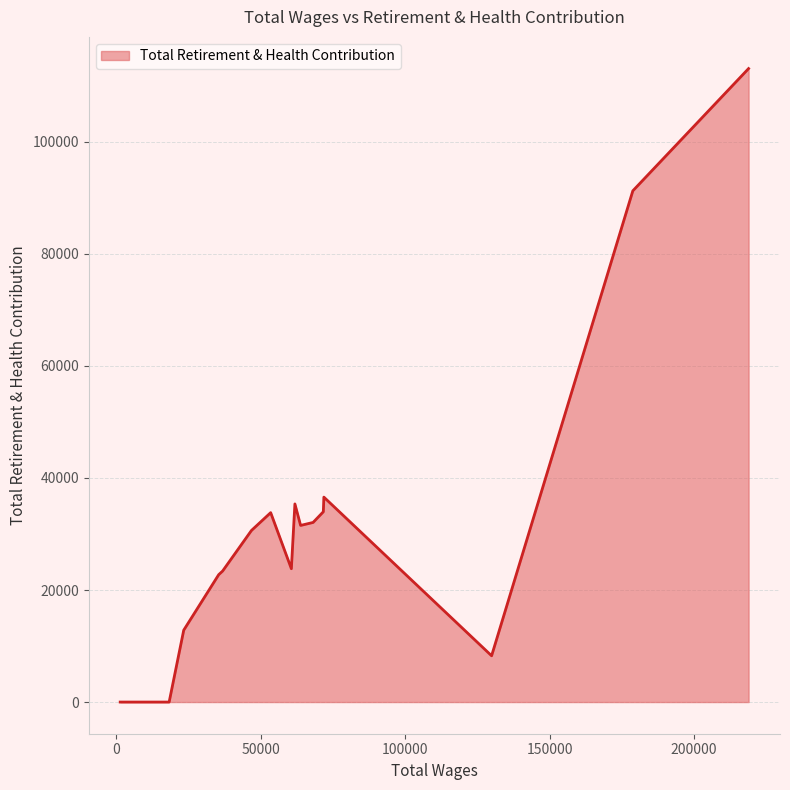

What is the difference between the maximum and minimum values?

113078